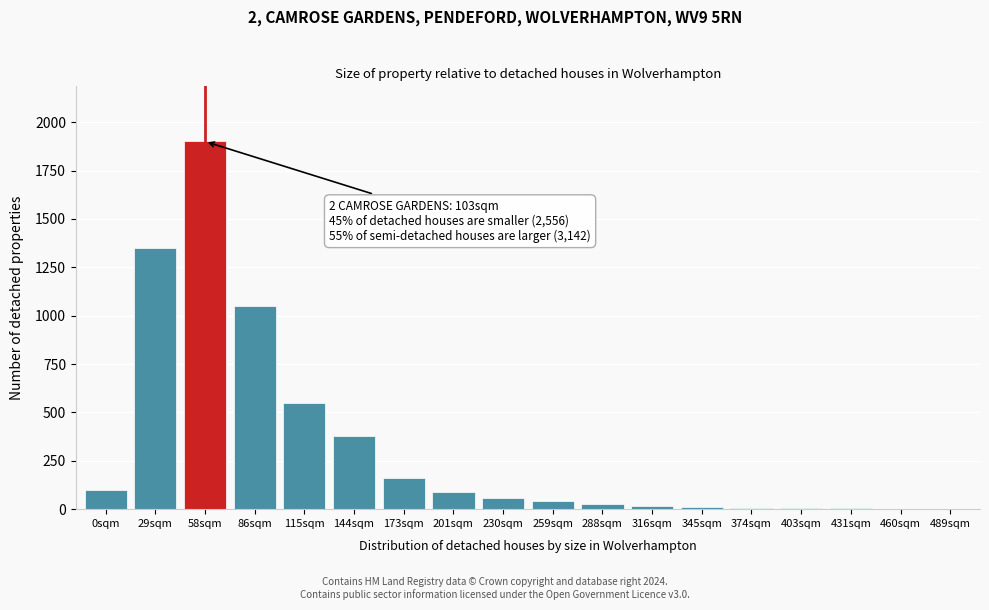

At which label is the value closest to 951?

86sqm